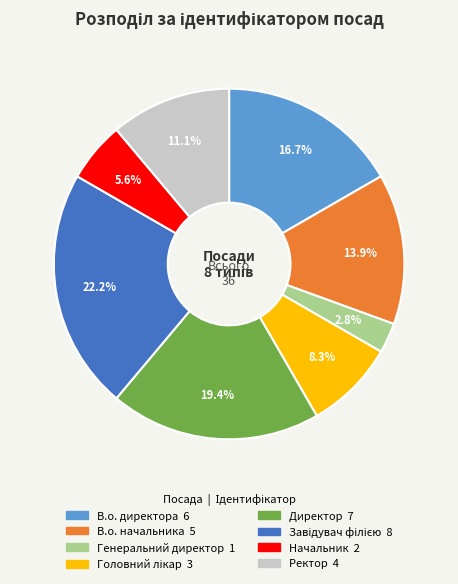

Does Директор account for over 50% of the chart?

No